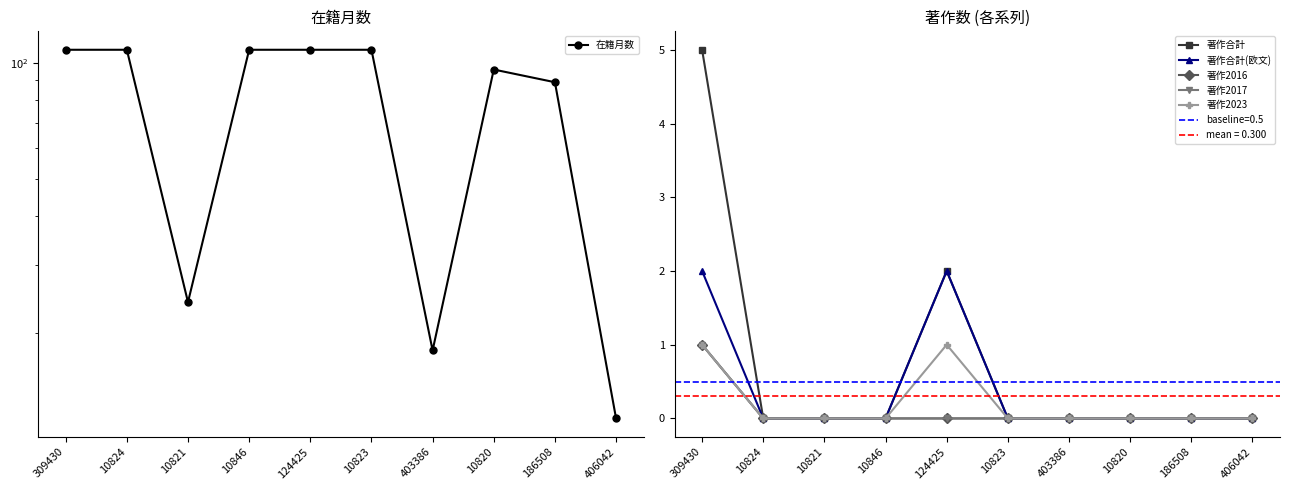

Rank the series by their maximum value, from highest to lowest.

在籍月数, 著作合計, 著作合計(欧文), 著作2016, 著作2017, 著作2023